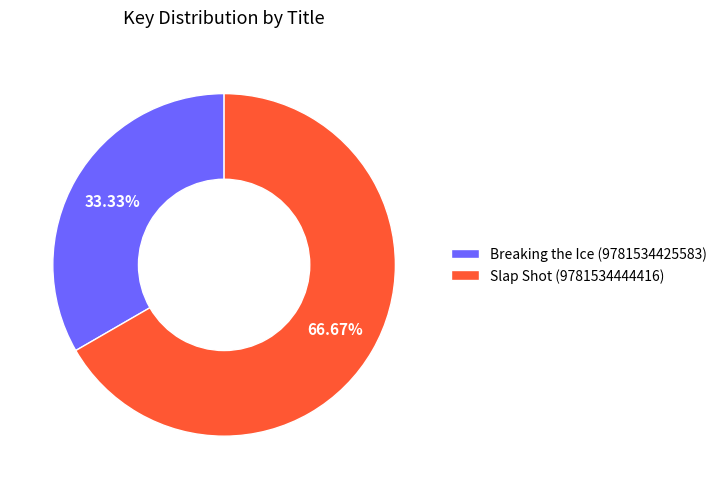

To the nearest percent, what percentage of the pie is Slap Shot (9781534444416)?

67%